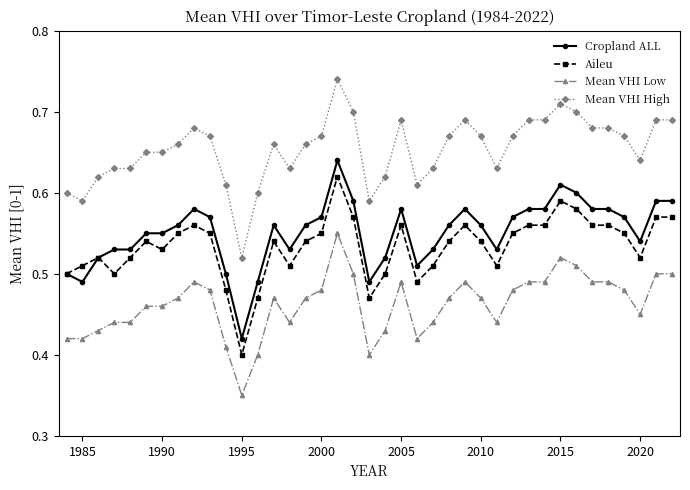

At how many categories does at least one series exceed 0?

39